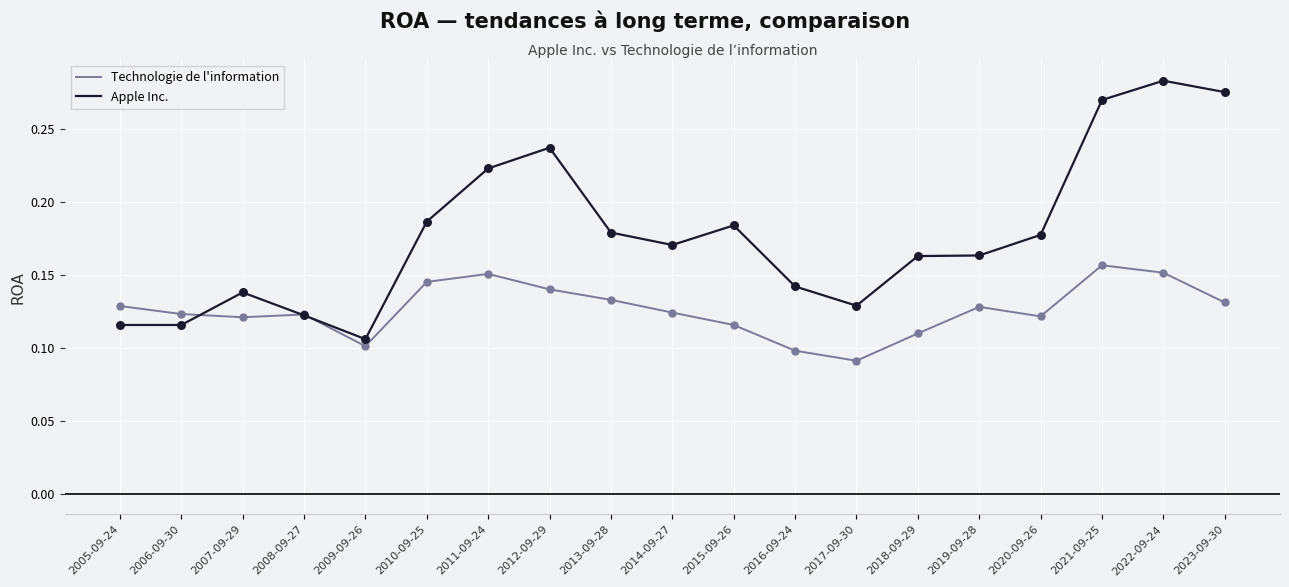

At how many categories does at least one series exceed 0?

19